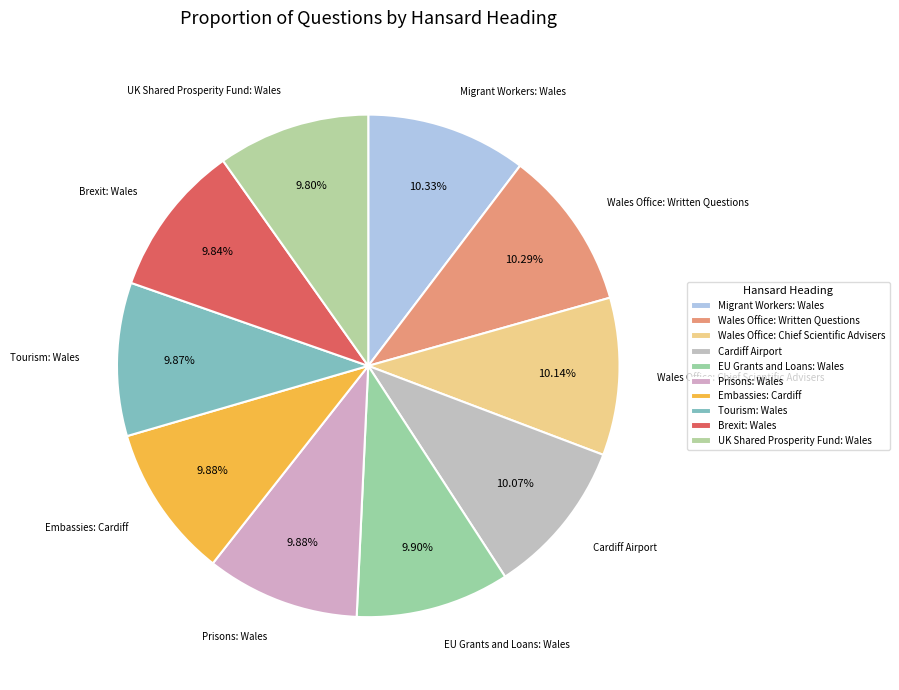

How many segments does this pie chart have?

10